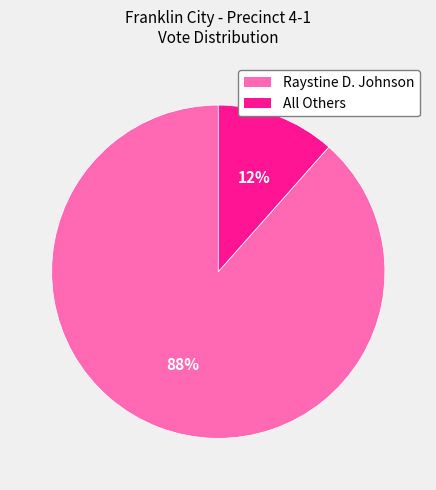

What percentage is the Raystine D. Johnson slice, to the nearest percent?

88%